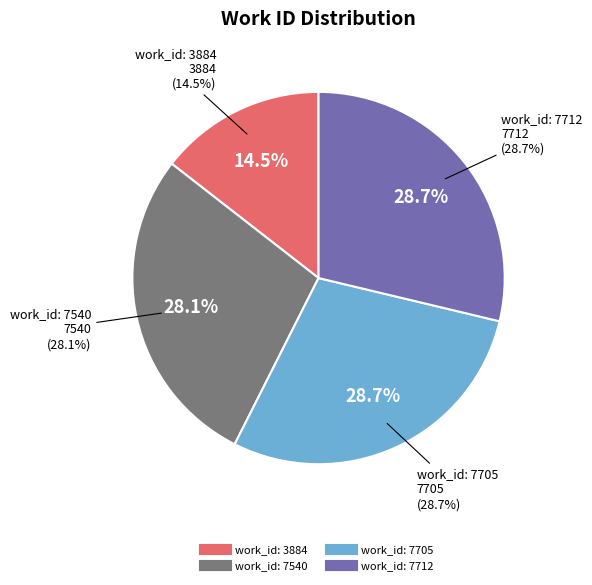

Which slice is the smallest?

work_id: 3884